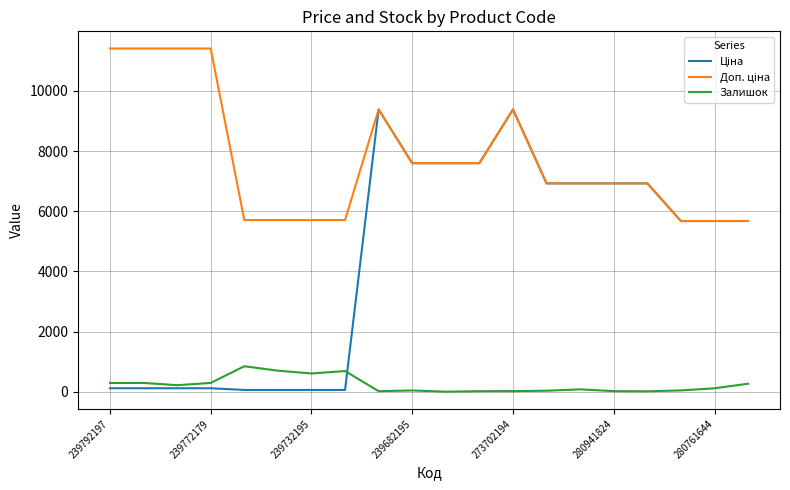

True or false: Доп. ціна has more than 0 points higher than both neighbors.

True